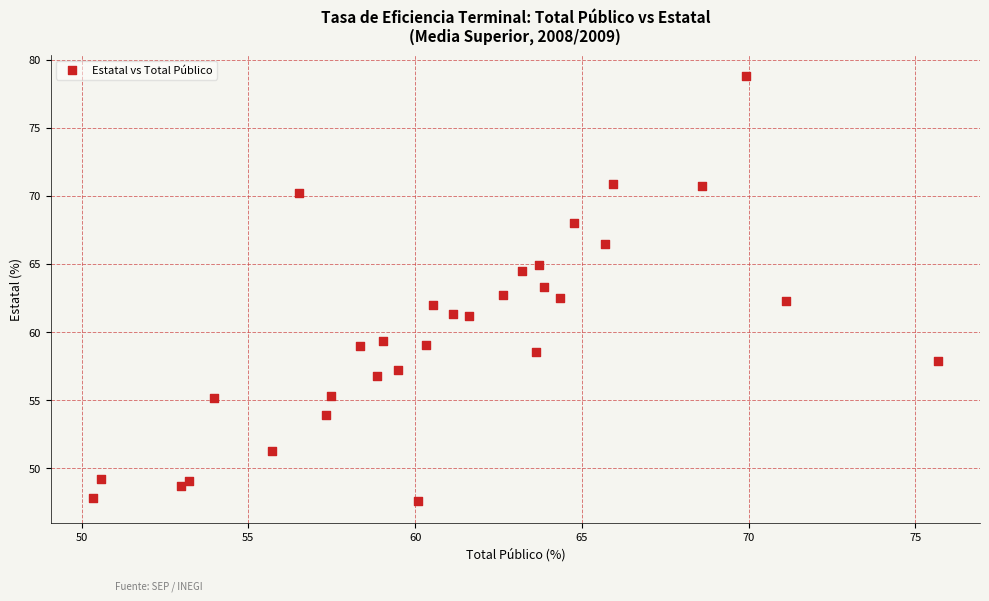

What is the range of X values (max minus min)?

25.3